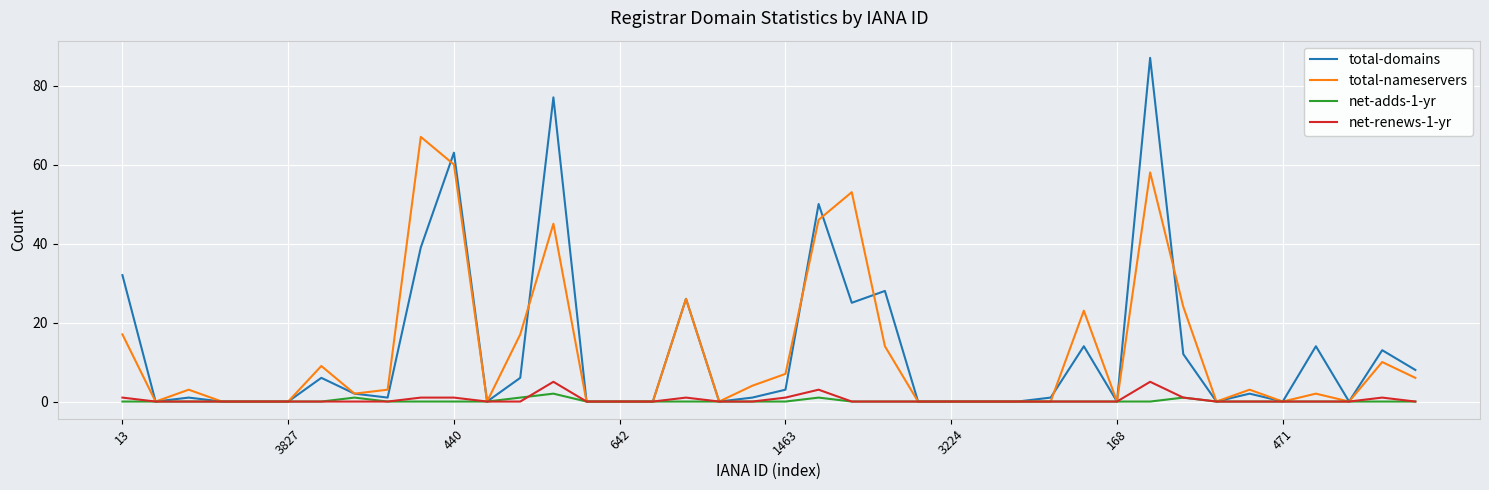

Which series has the widest spread of values?

total-domains